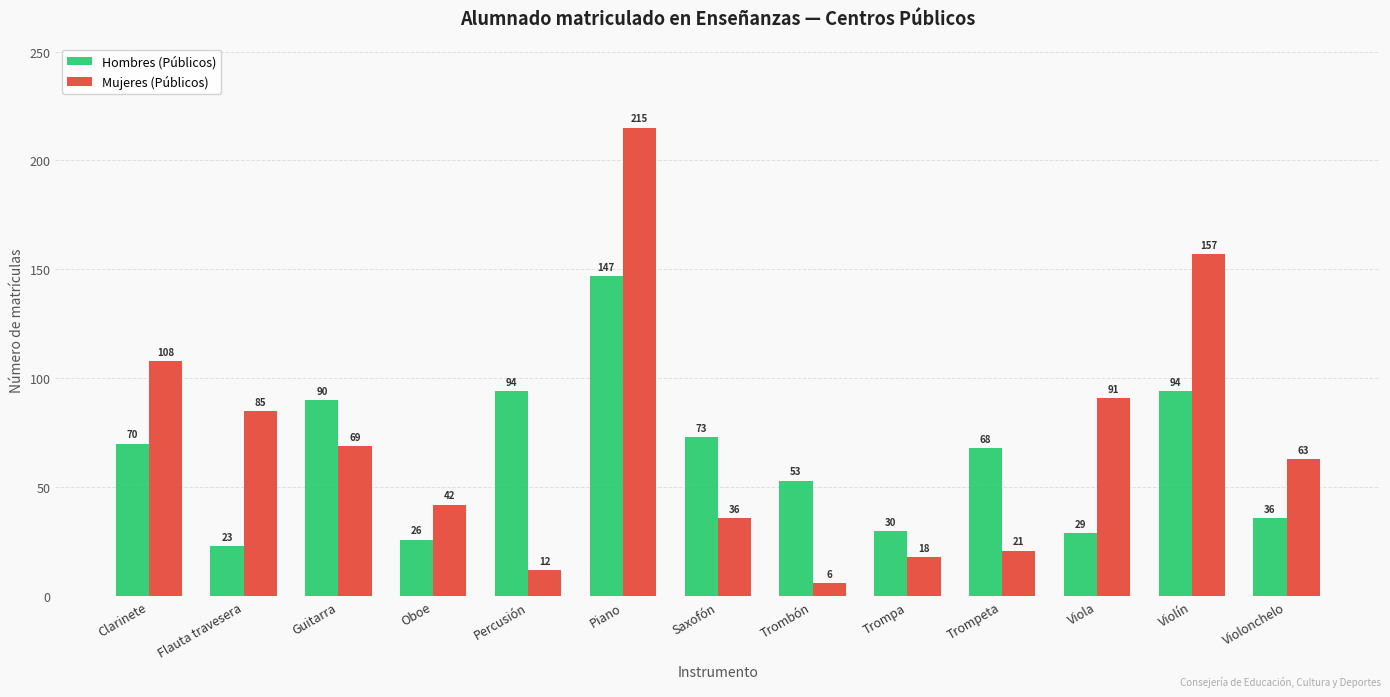

What is the maximum value for Hombres (Públicos)?

147